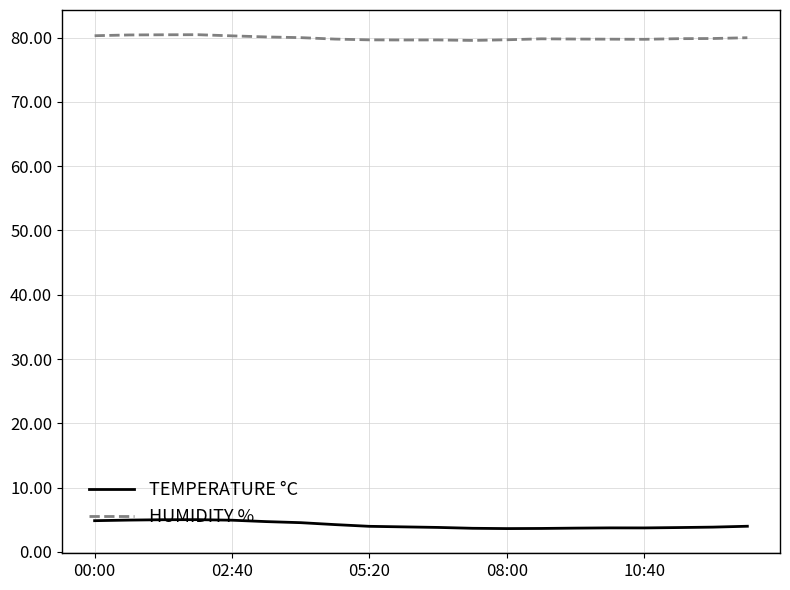

Which series has the largest total across all categories?

HUMIDITY %